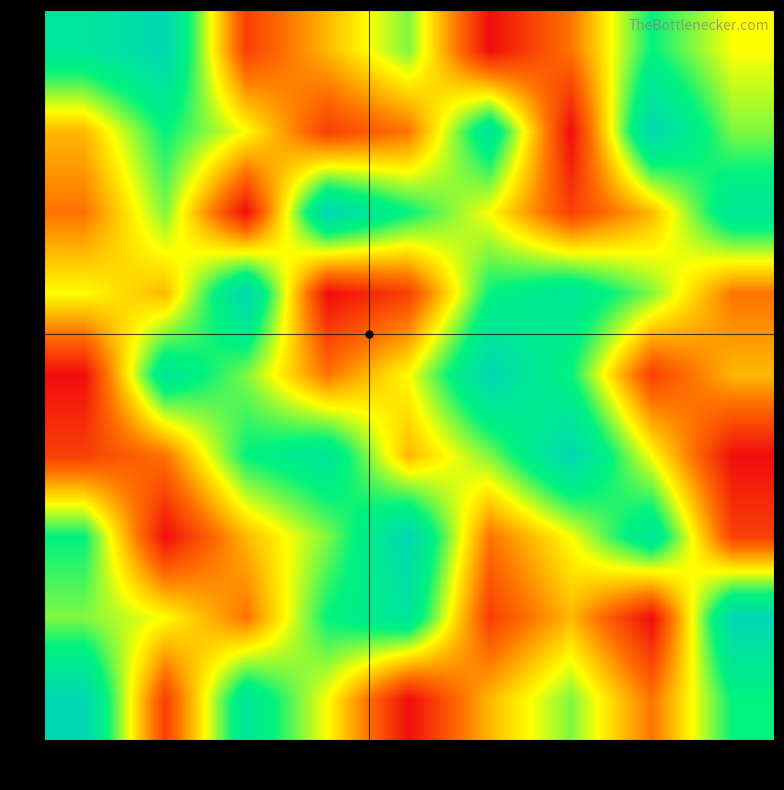

The value of 4 at 2 is 4. True or false?

True